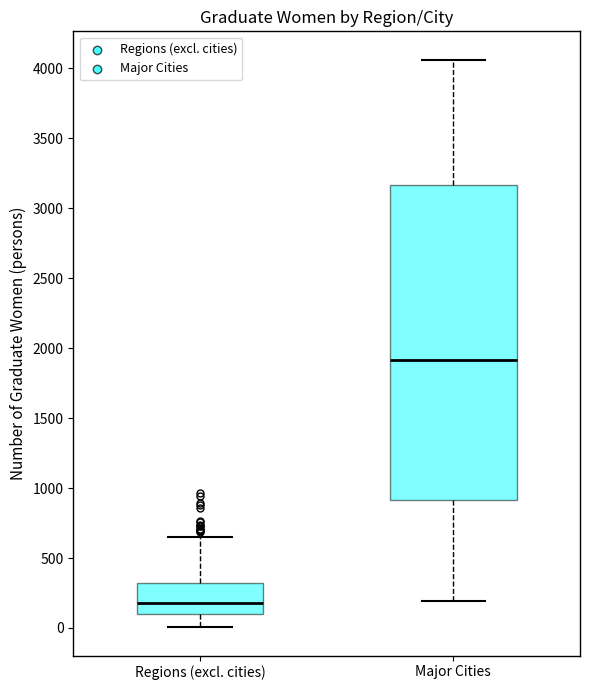

Reading left to right, transcribe this box plot: for each box, give where its median line is, the range the box spans, and where its two whiskers end, as read against the y-axis. The values are not printed on the chart, so give them approximately, as read against the axis.

Regions (excl. cities): median 200, box 100 to 300, whiskers 0 to 650
Major Cities: median 1900, box 900 to 3150, whiskers 200 to 4050